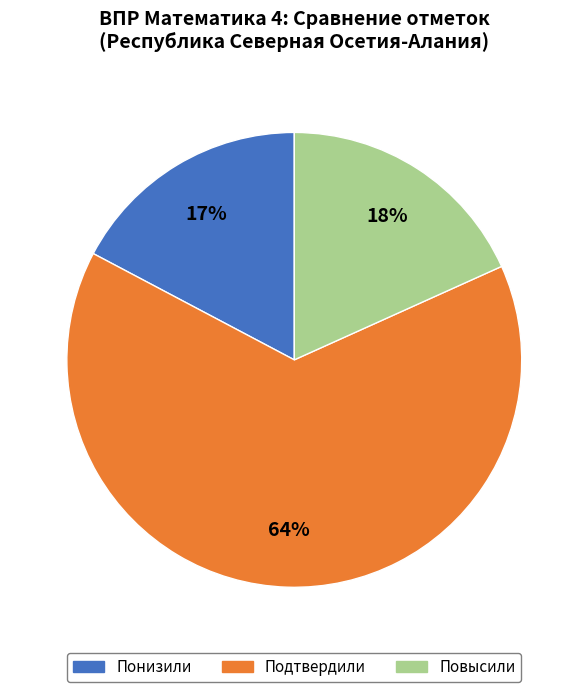

True or false: Подтвердили accounts for 64% of the total.

True